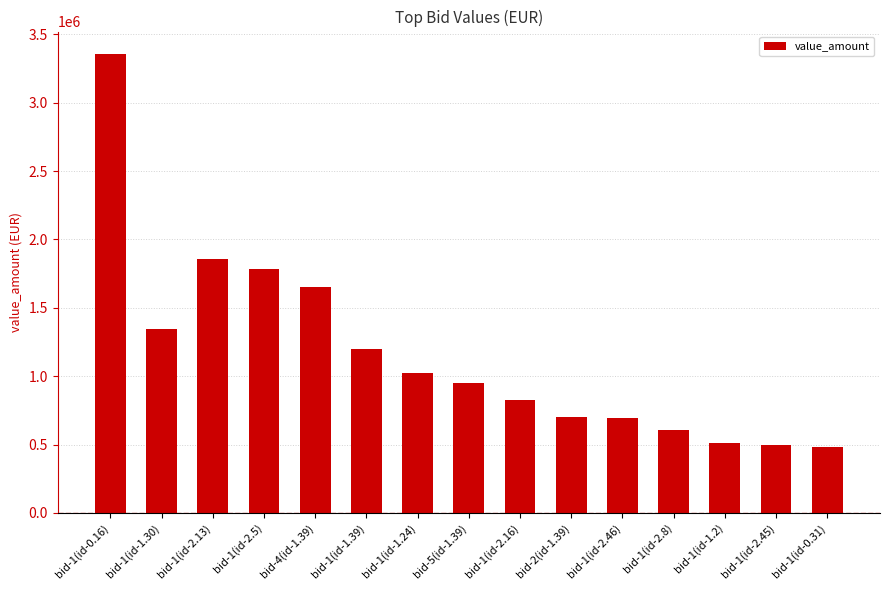

What is the label of the 8th bar from the left?

bid-5(id-1.39)